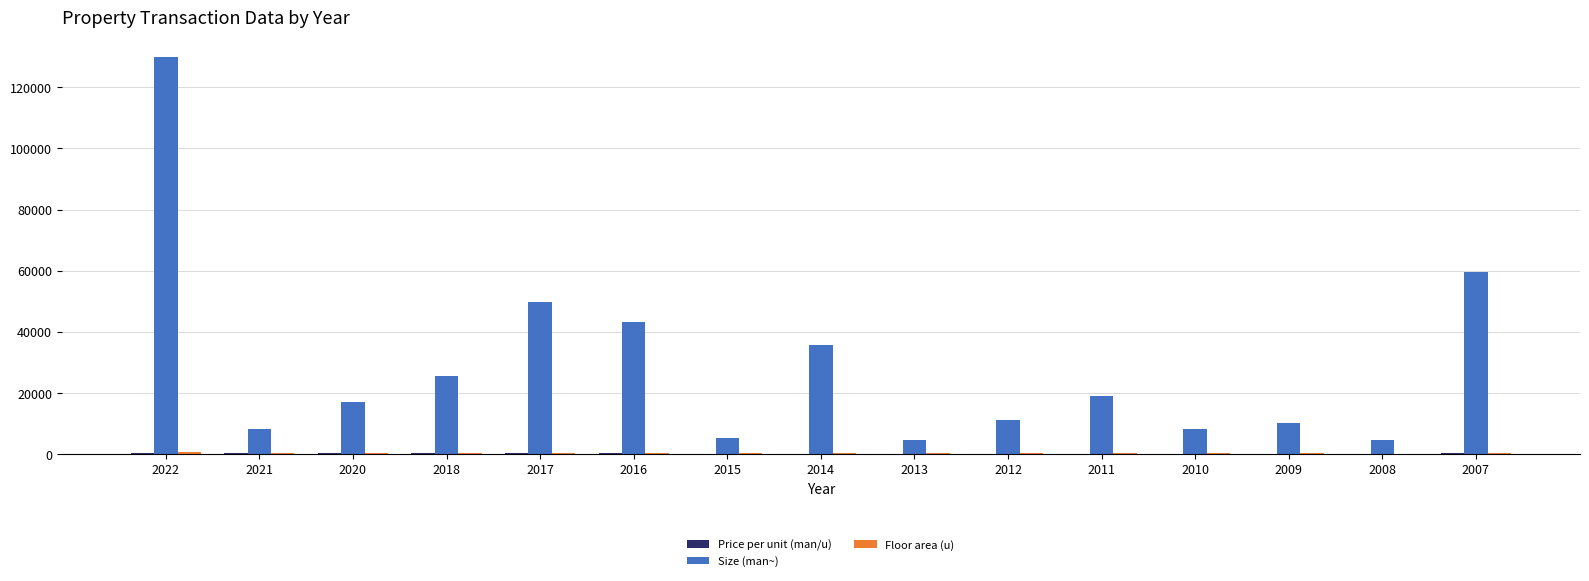

What is the highest value of the Size (man~) series?

130000.0